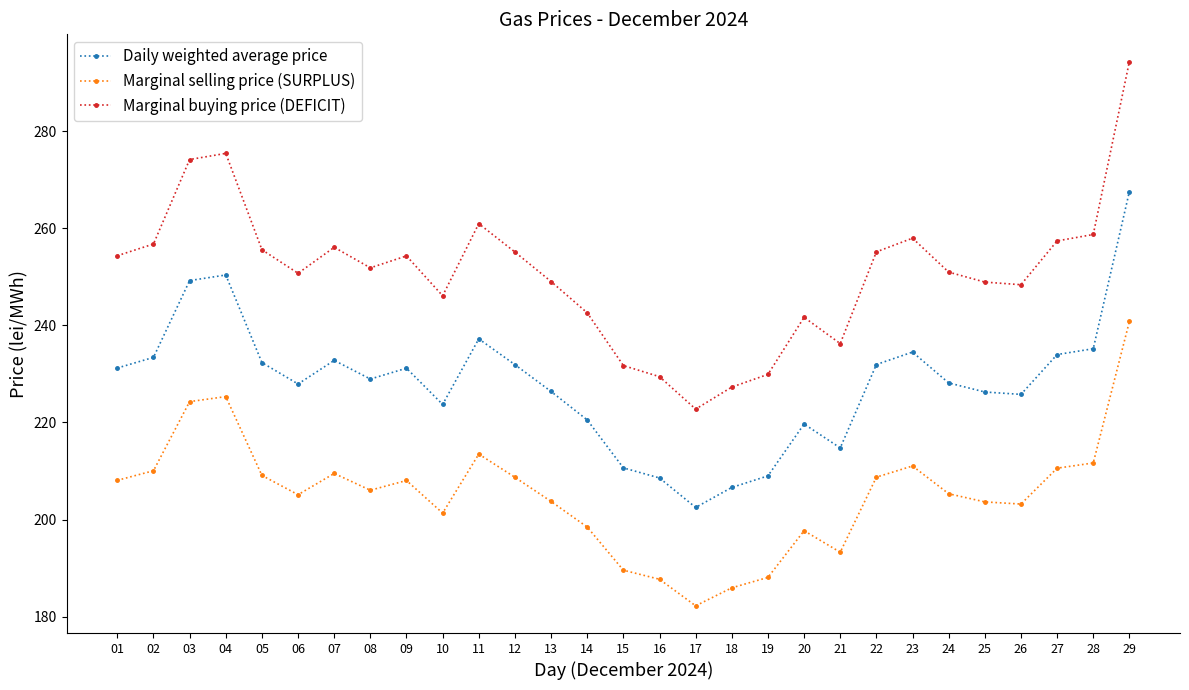

Rank the series by their average value, from lowest to highest.

Marginal selling price (SURPLUS), Daily weighted average price, Marginal buying price (DEFICIT)